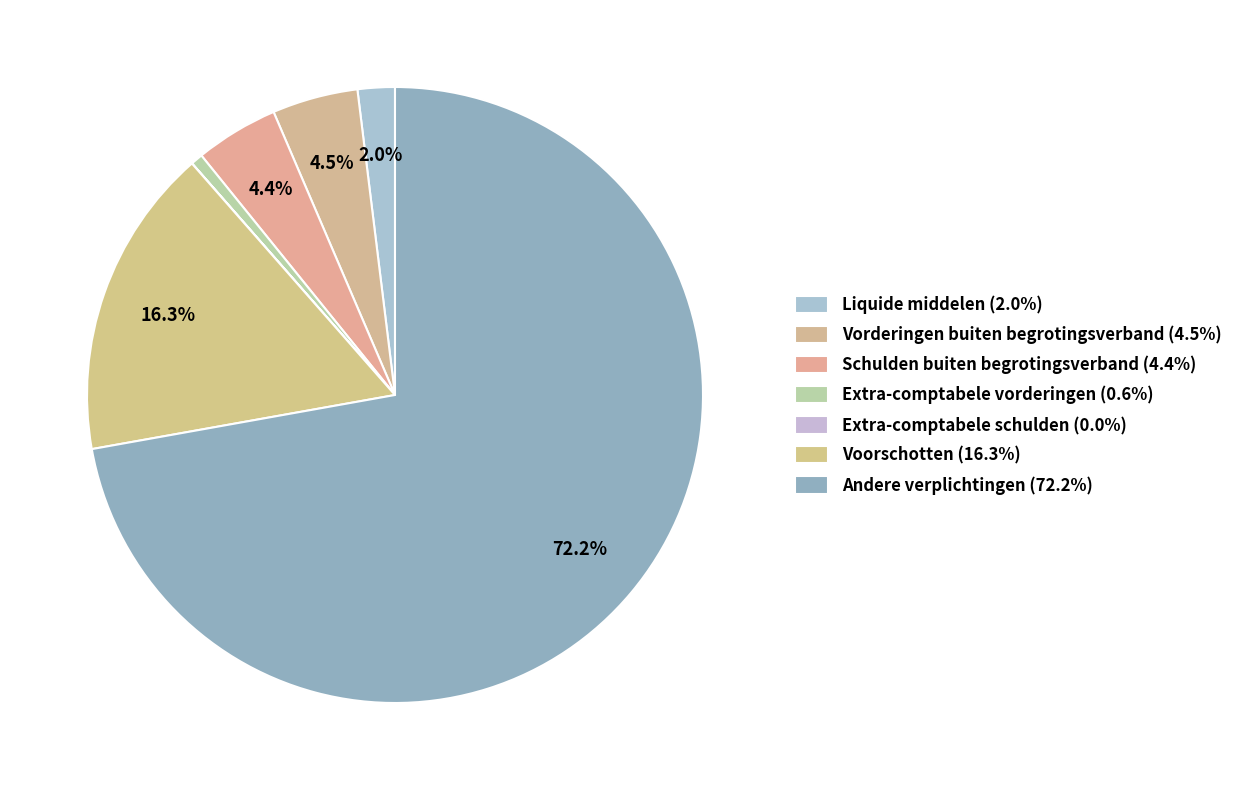

How many segments does this pie chart have?

7